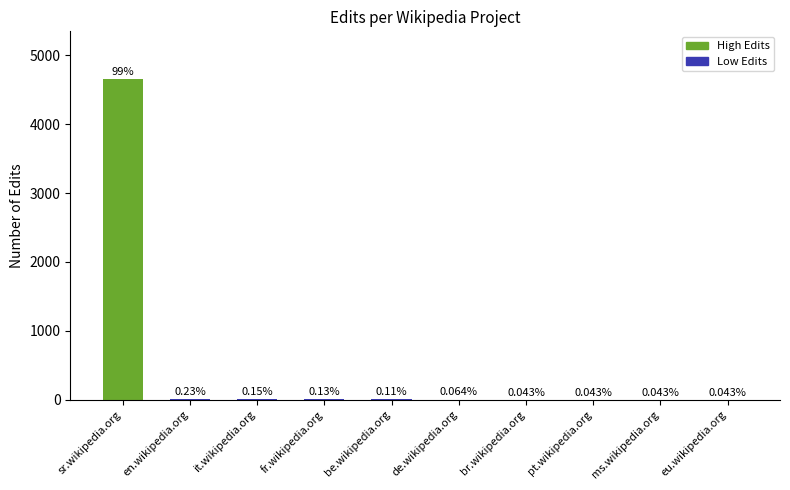

Are the bars horizontal?

No